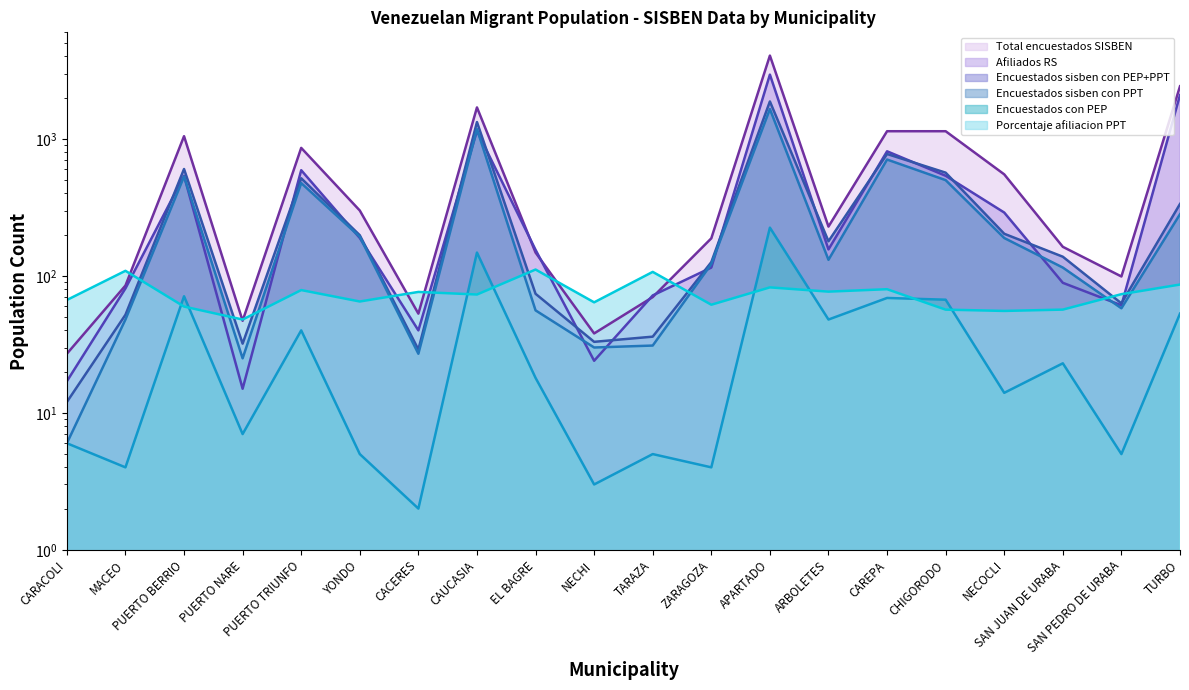

The value of Encuestados con PEP at NECHI is 5.4. True or false?

False